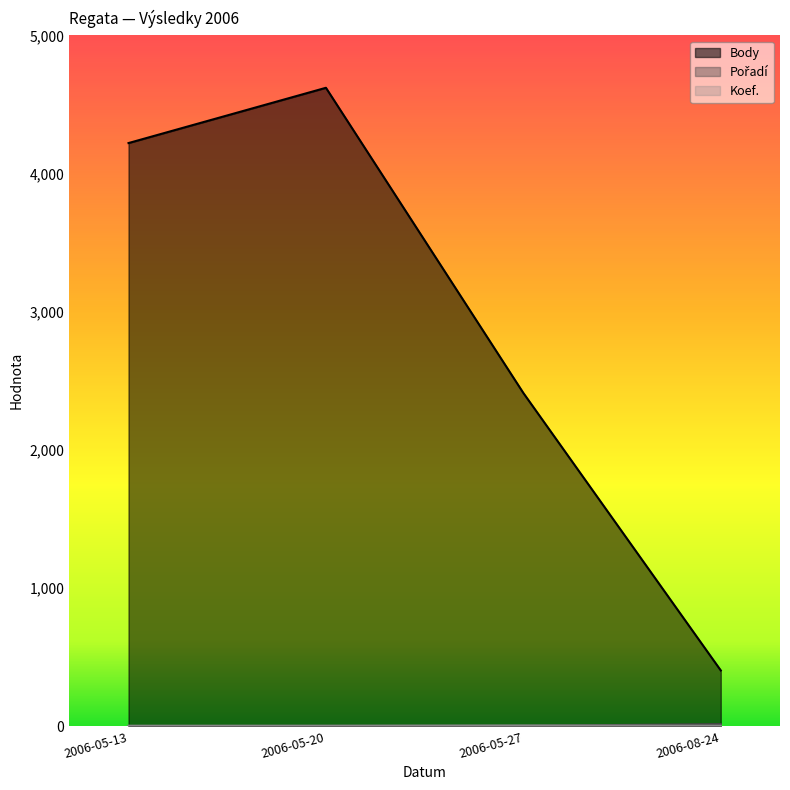

What are all the series names shown in the legend?

Body, Pořadí, Koef.